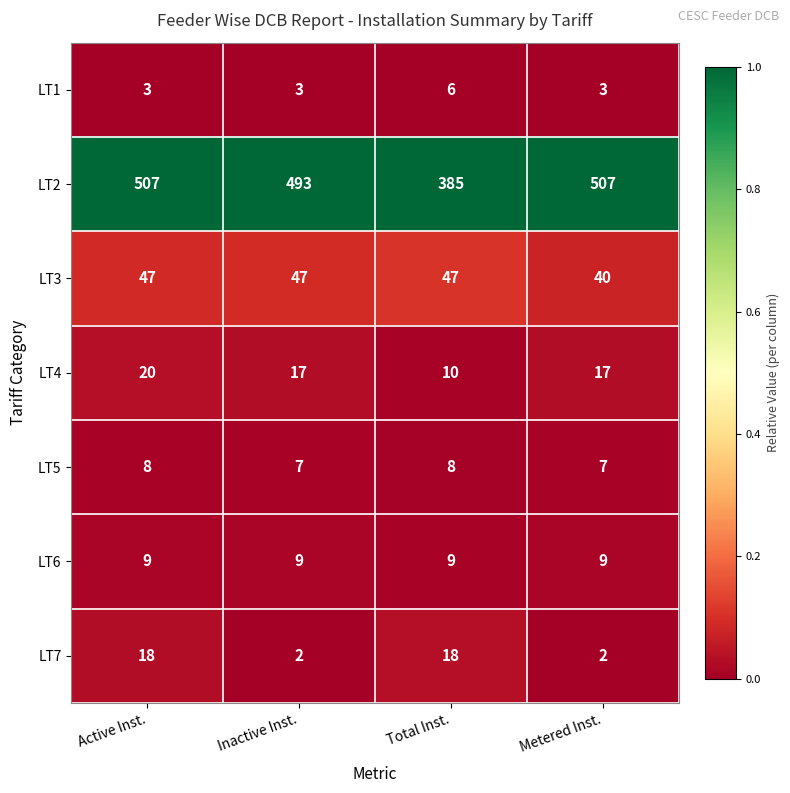

How many categories are shown in the chart?

4